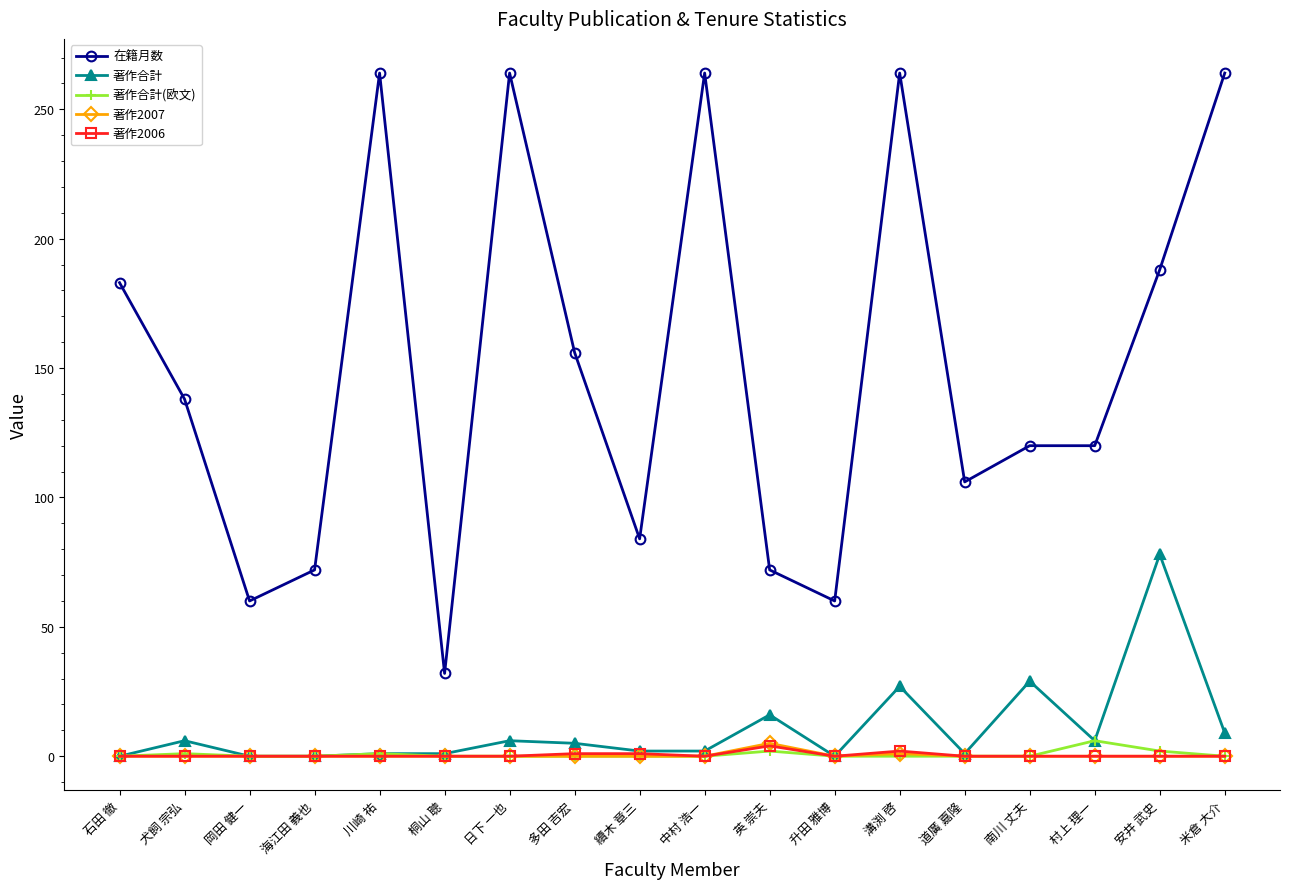

The 著作2007 series shows 0 at 犬飼 宗弘. True or false?

True